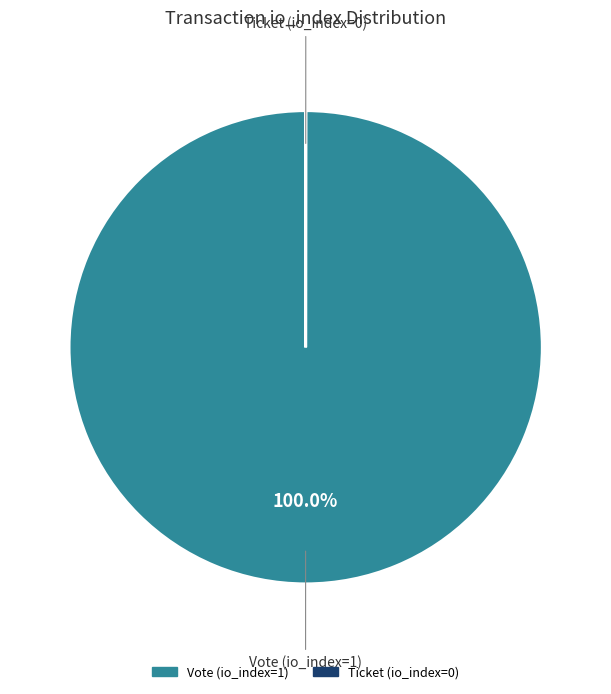

The Vote (io_index=1) slice represents 100% of the pie. True or false?

True